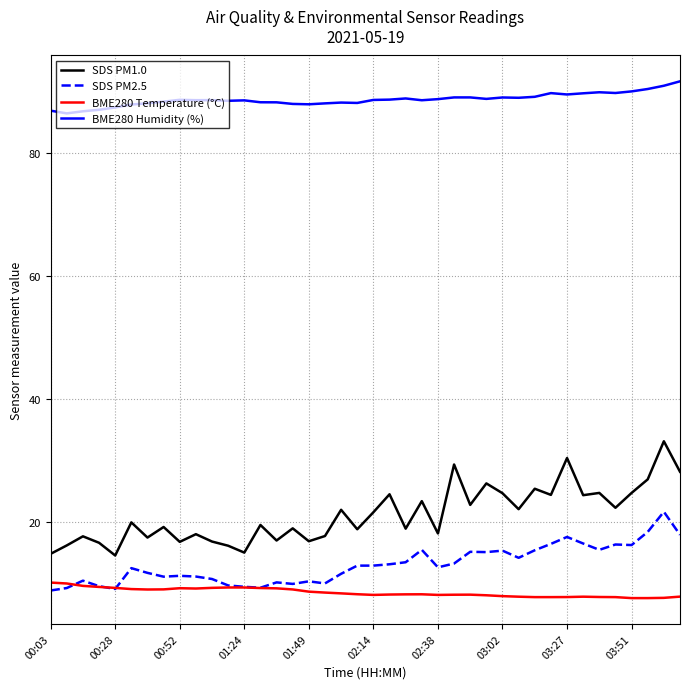

List the series in order of their peak value, lowest first.

BME280 Temperature (°C), SDS PM2.5, SDS PM1.0, BME280 Humidity (%)